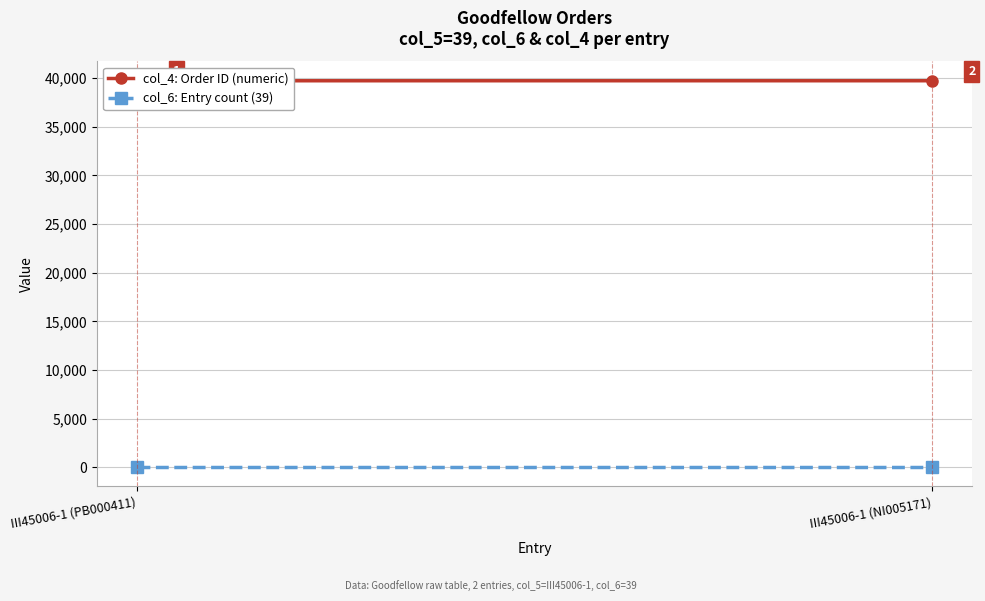

Is the value of col_4: Order ID (numeric) at III45006-1 (PB000411) greater than the value of col_6: Entry count (39) at III45006-1 (NI005171)?

Yes